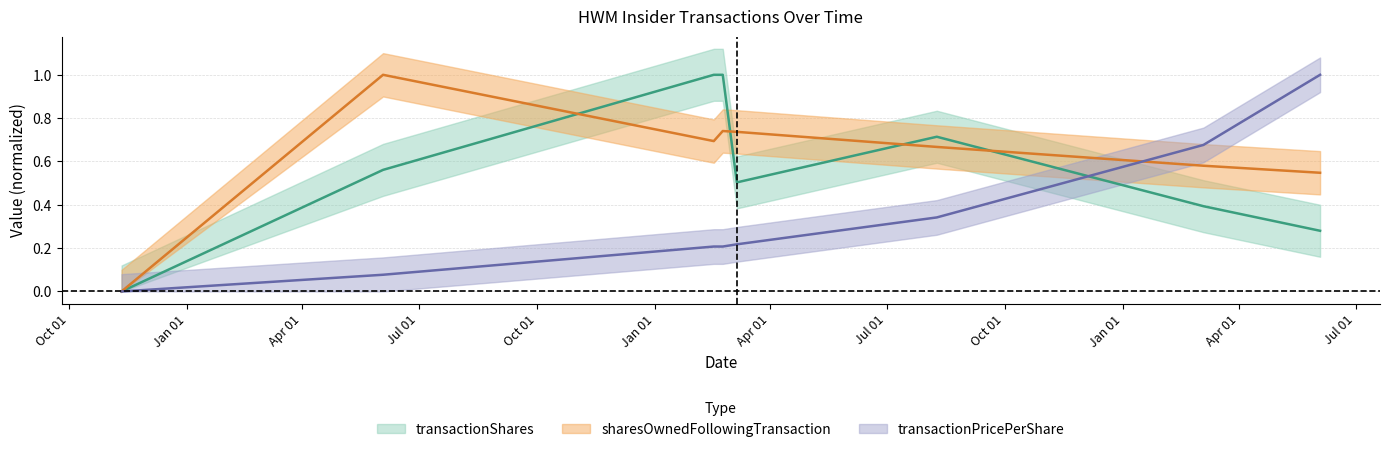

What is the difference between the second highest and minimum values in the transactionPricePerShare series?

0.7